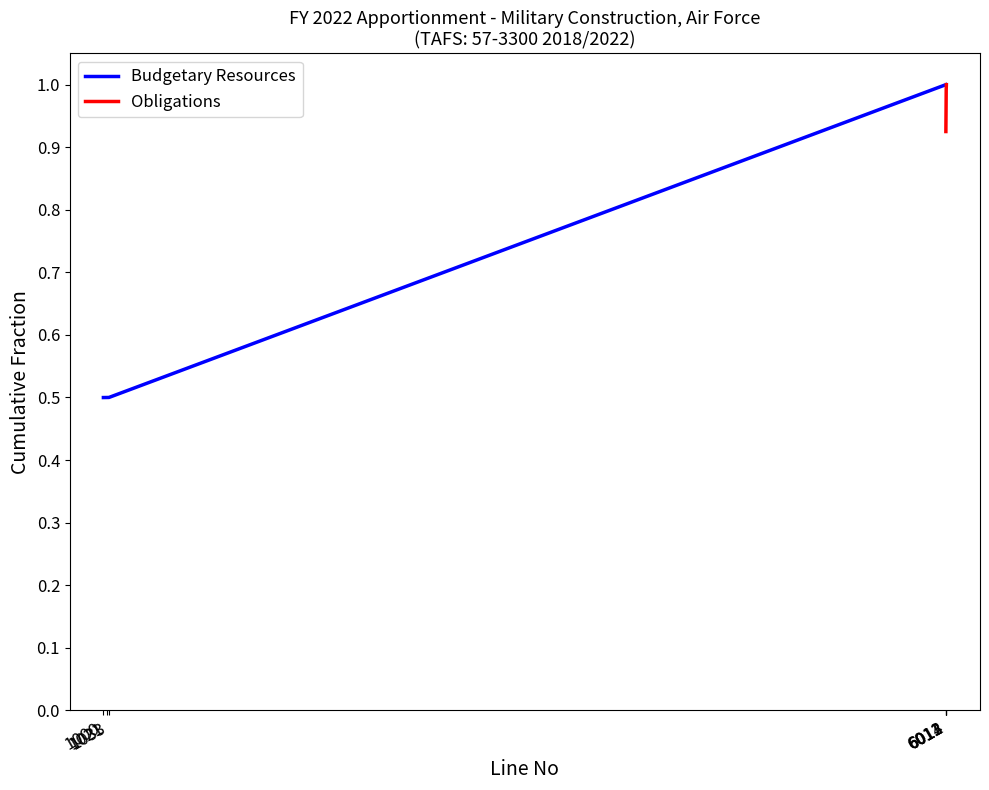

What is the average value of the Budgetary Resources series?

0.6